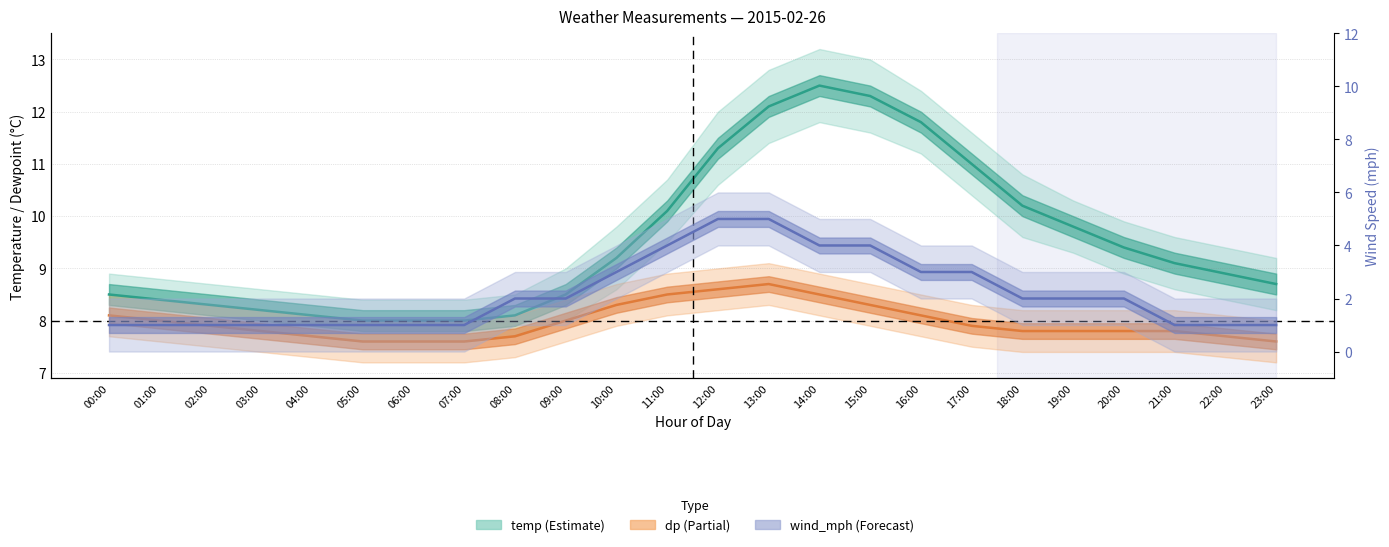

At which category does the chart reach its minimum across all series?

00:00